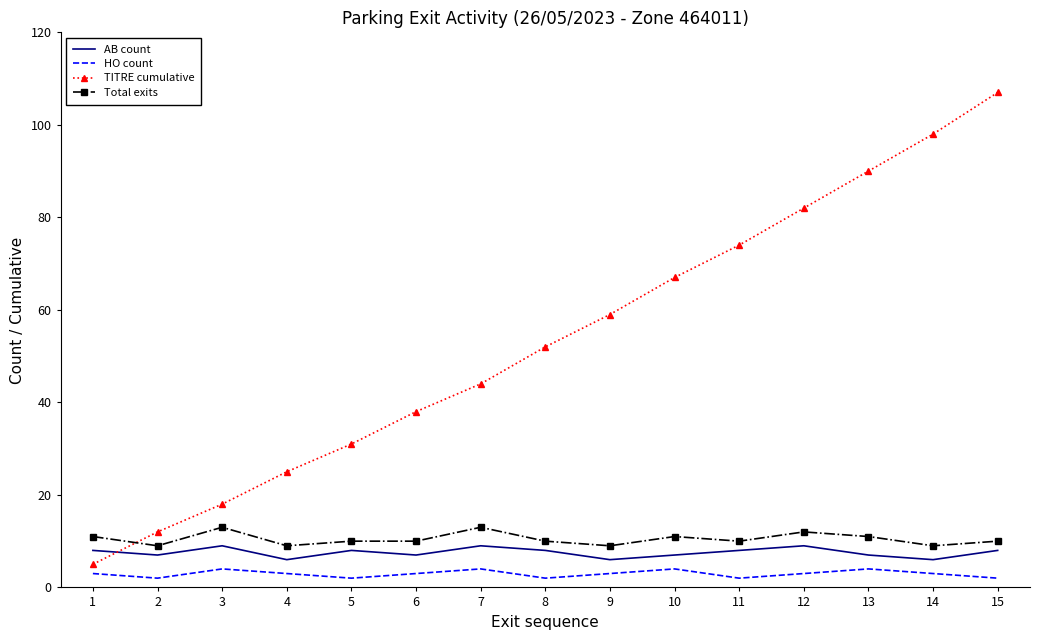

The Total exits series shows 10 at 6. True or false?

True